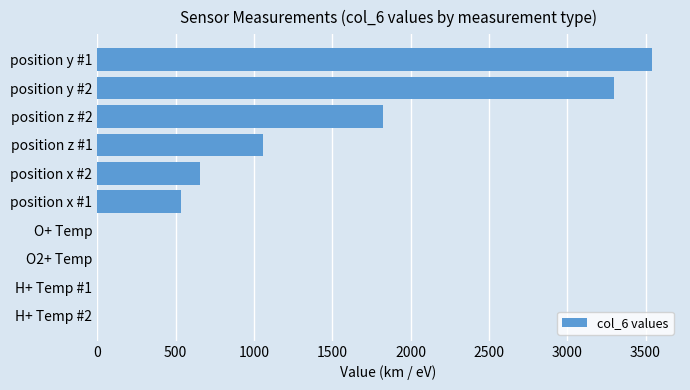

At which label is the value closest to 1771?

position z #2